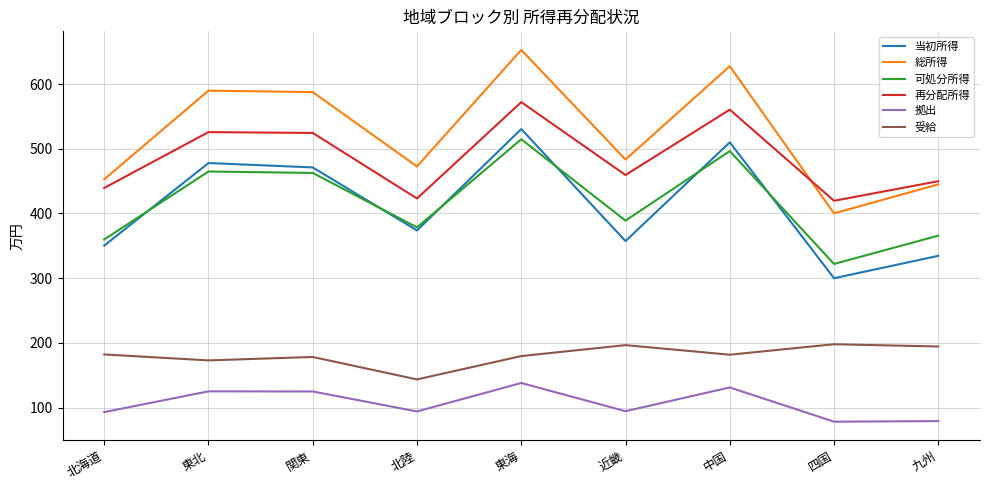

What is the total value across all series at 中国?

2507.0